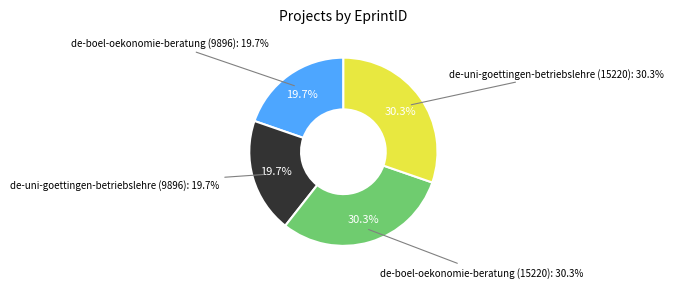

The de-boel-oekonomie-beratung slice represents 3% of the pie. True or false?

False